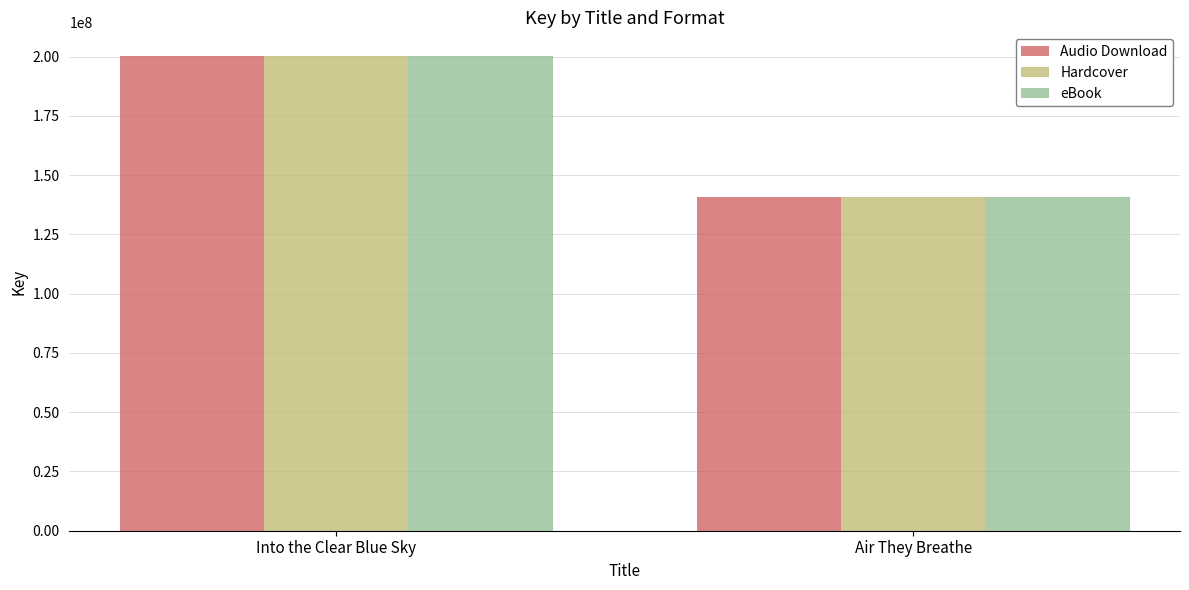

What is the sum of all eBook values?

340764037